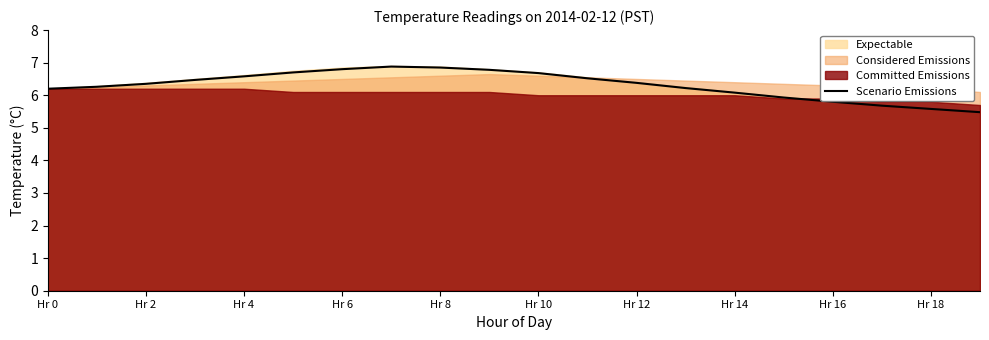

What is the smallest value displayed?

5.5